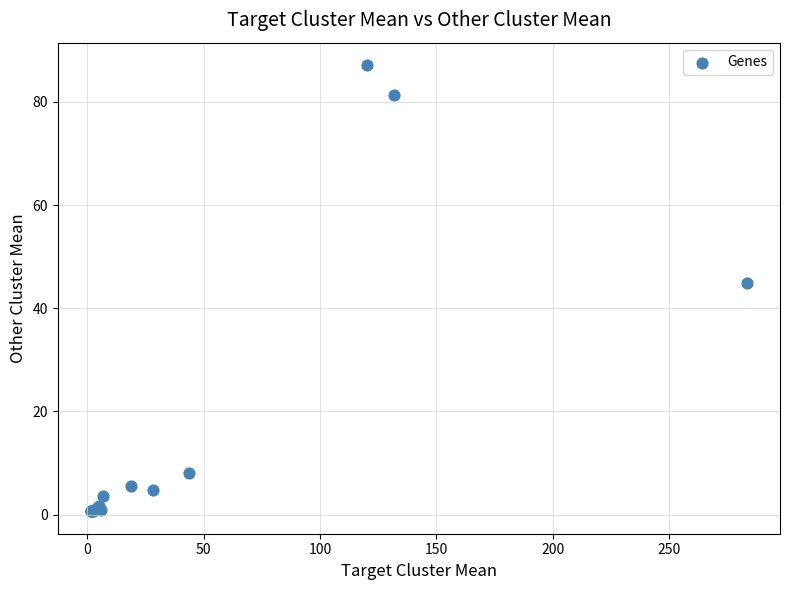

What Y value in the scatter plot is closest to 43?

45.0